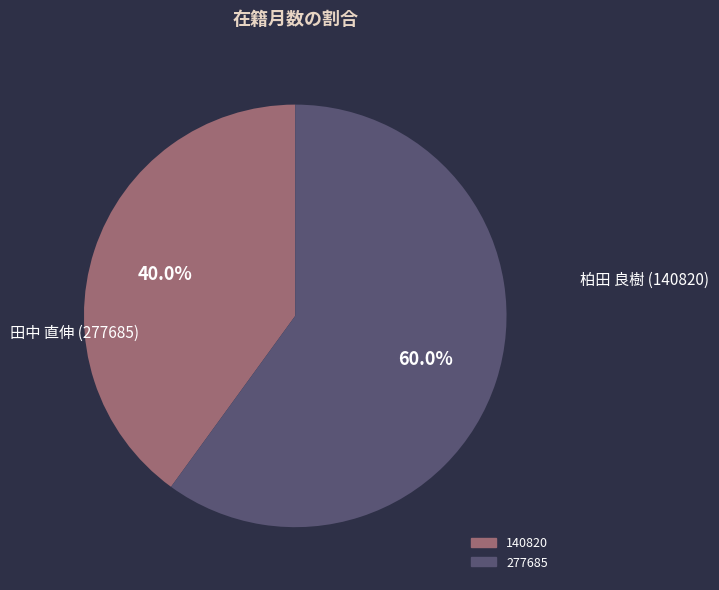

How many slices are in this pie chart?

2